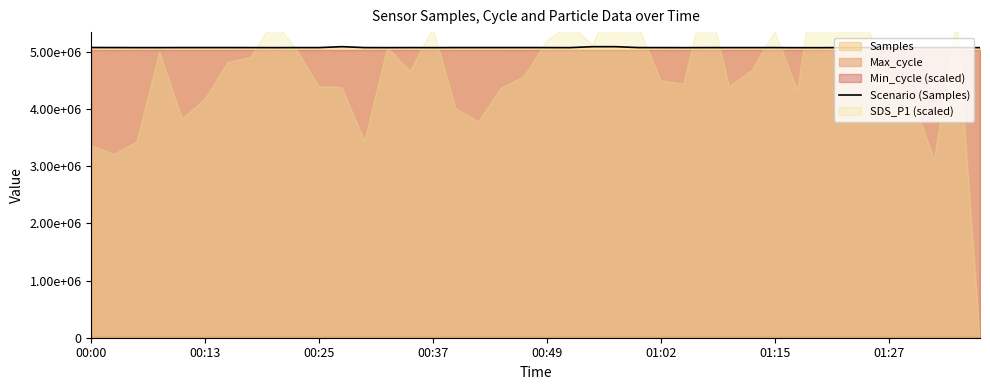

How many points are higher than both their immediate neighbors (excluding endpoints)?

11